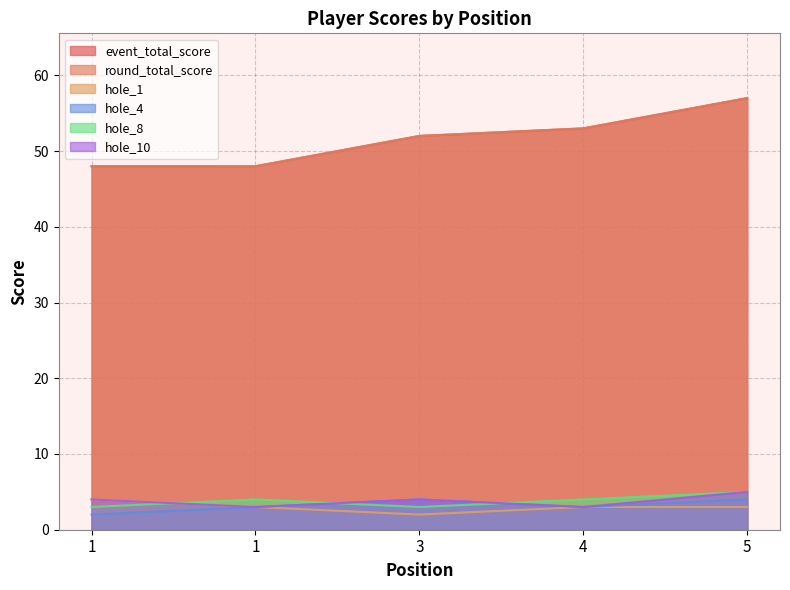

What is the total value across all series at 1?

109